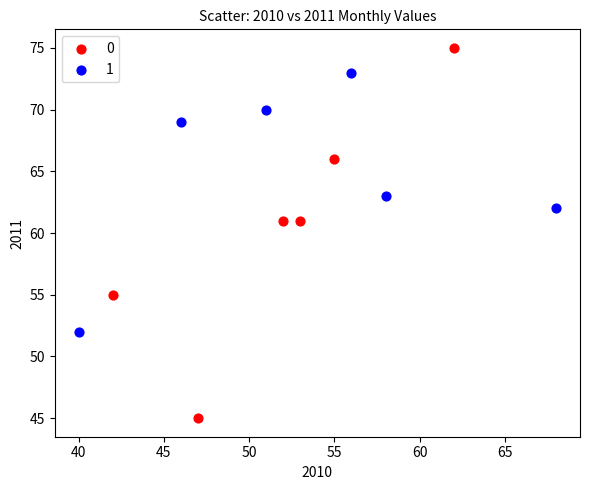

What are all the series names shown in the legend?

0, 1